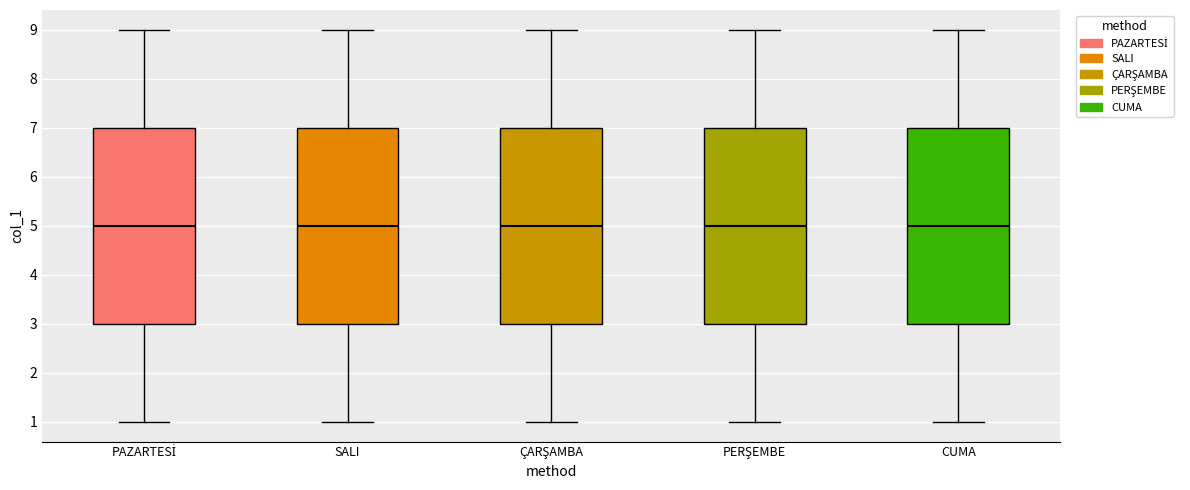

Where does the lower whisker of the box for PAZARTESİ end on the y-axis? The values are not printed on the chart, so give them approximately, as read against the axis.

1